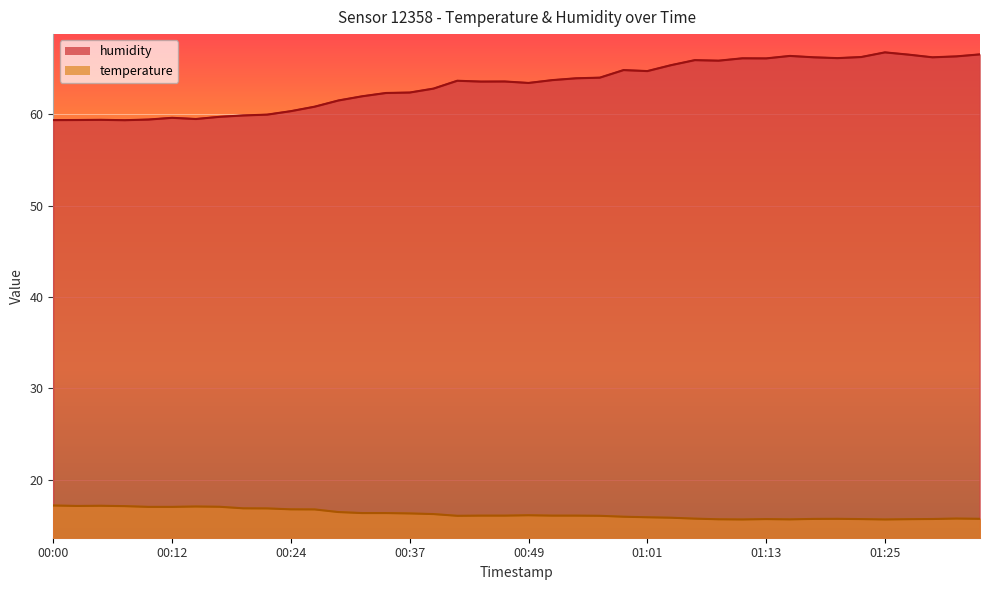

True or false: temperature and humidity cross at least once.

False